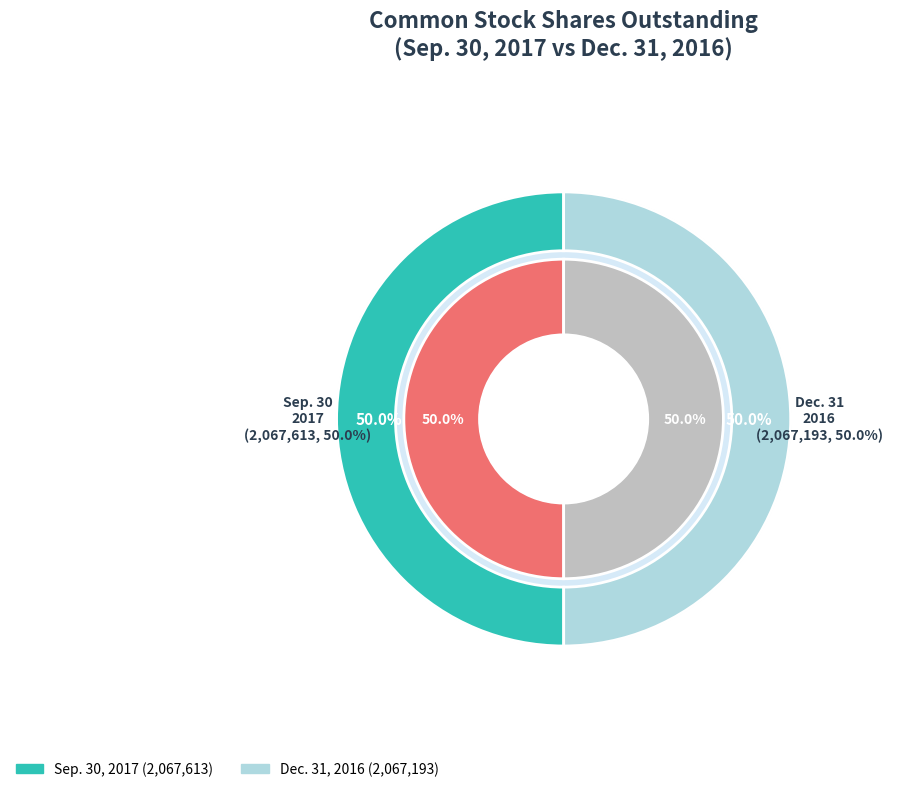

What percentage do Common stock, shares outstanding (Dec. 31, 2016) and Common stock, shares outstanding (Sep. 30, 2017) together represent?

100.0%